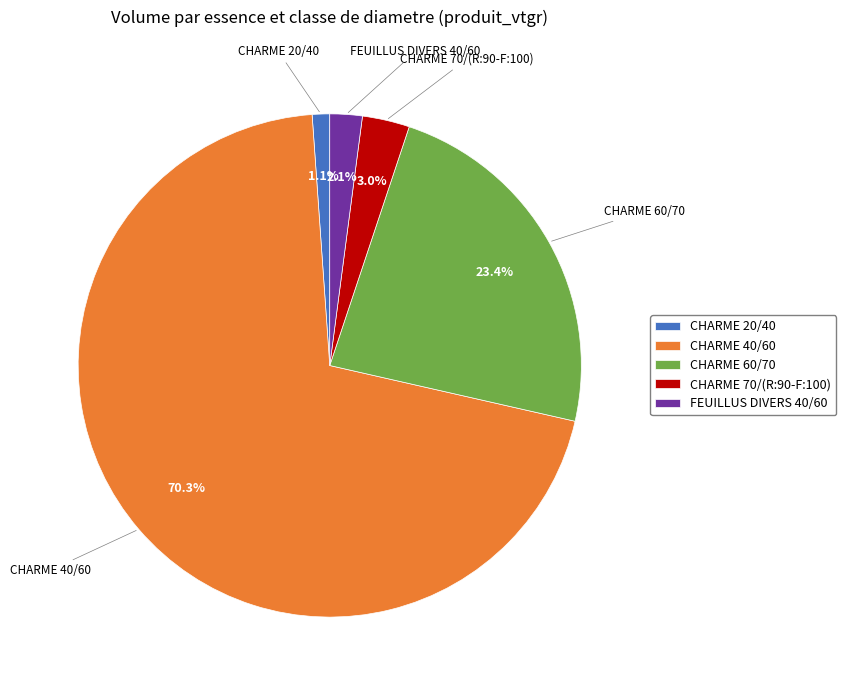

What portion of the pie excludes FEUILLUS DIVERS 40/60?

97.9%